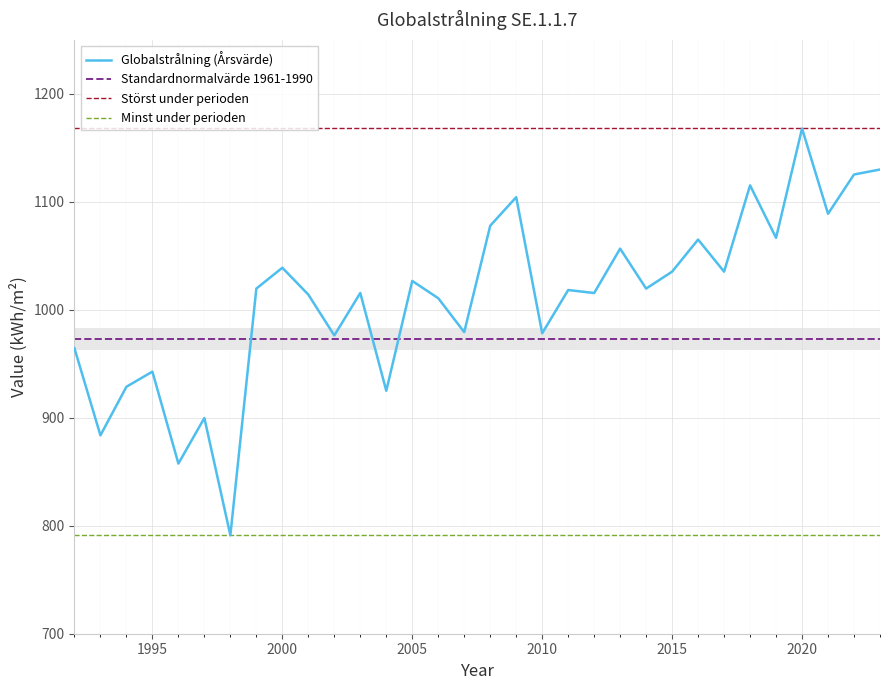

Which series has the widest spread of values?

Globalstrålning (Årsvärde)